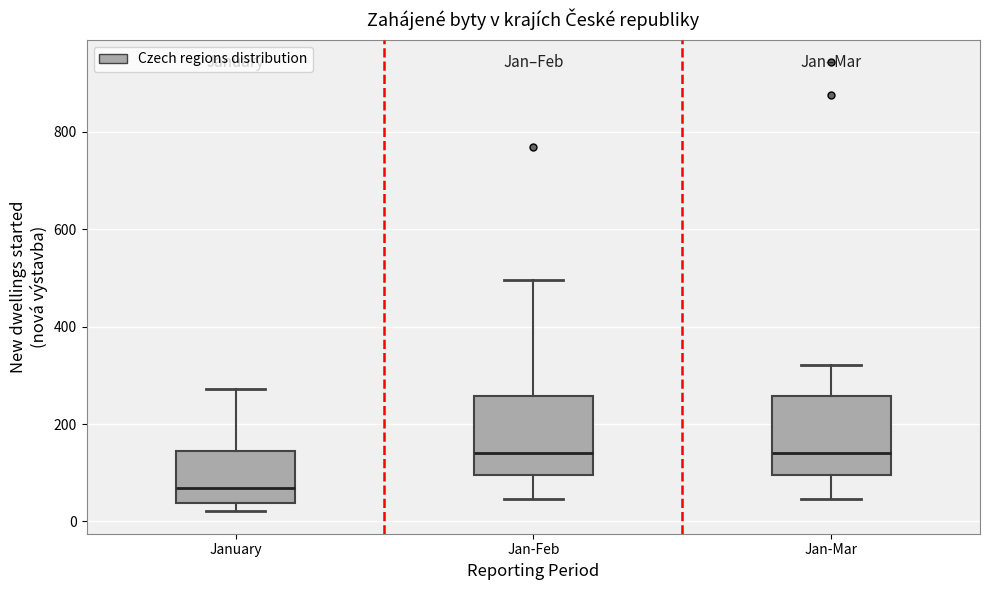

Reading left to right, transcribe this box plot: for each box, give where its median line is, the range the box spans, and where its two whiskers end, as read against the y-axis. The values are not printed on the chart, so give them approximately, as read against the axis.

January: median 60, box 40 to 140, whiskers 20 to 280
Jan-Feb: median 140, box 100 to 260, whiskers 40 to 500
Jan-Mar: median 140, box 100 to 260, whiskers 40 to 320